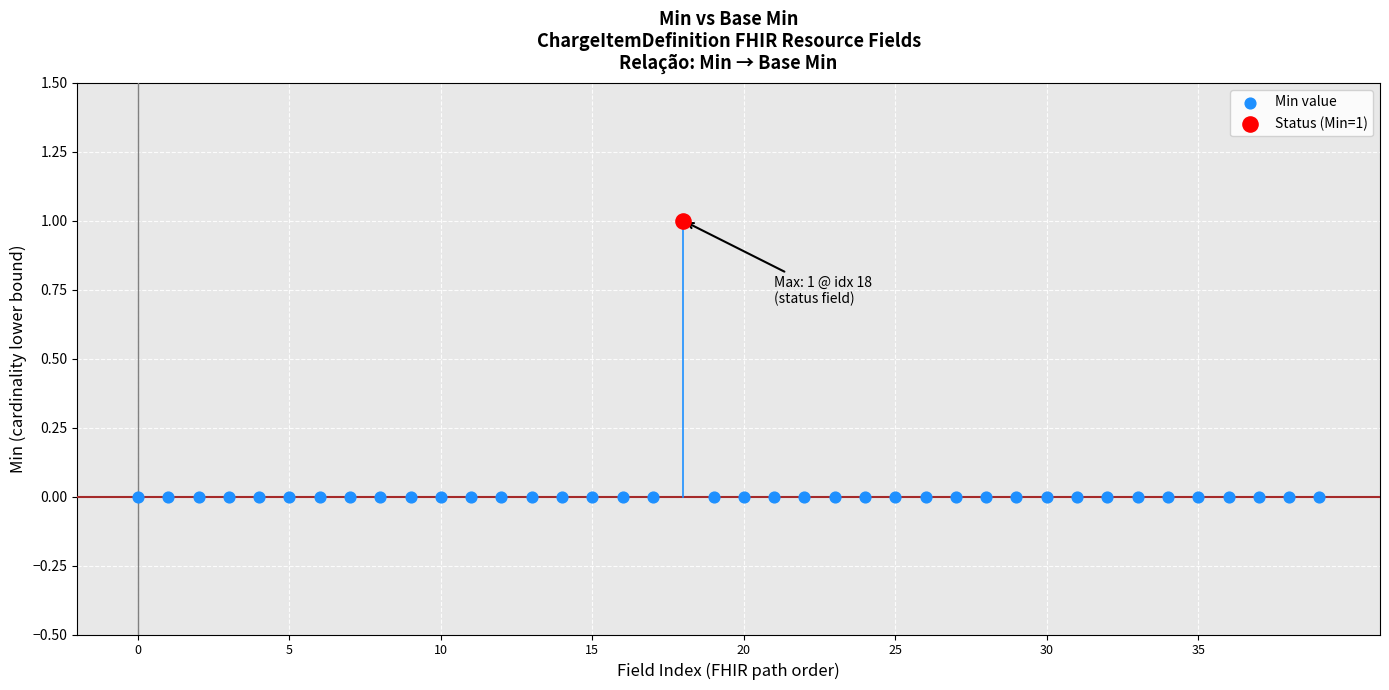

What are all the series names shown in the legend?

Min value, Status (Min=1)